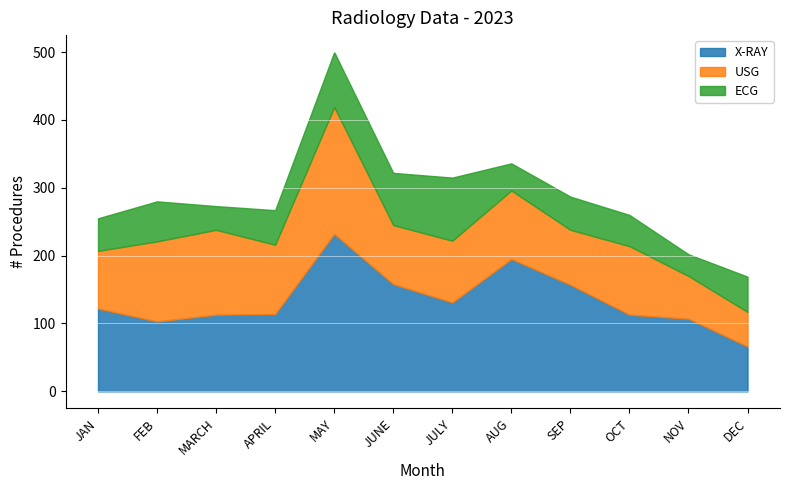

At which category does the chart reach its minimum across all series?

NOV